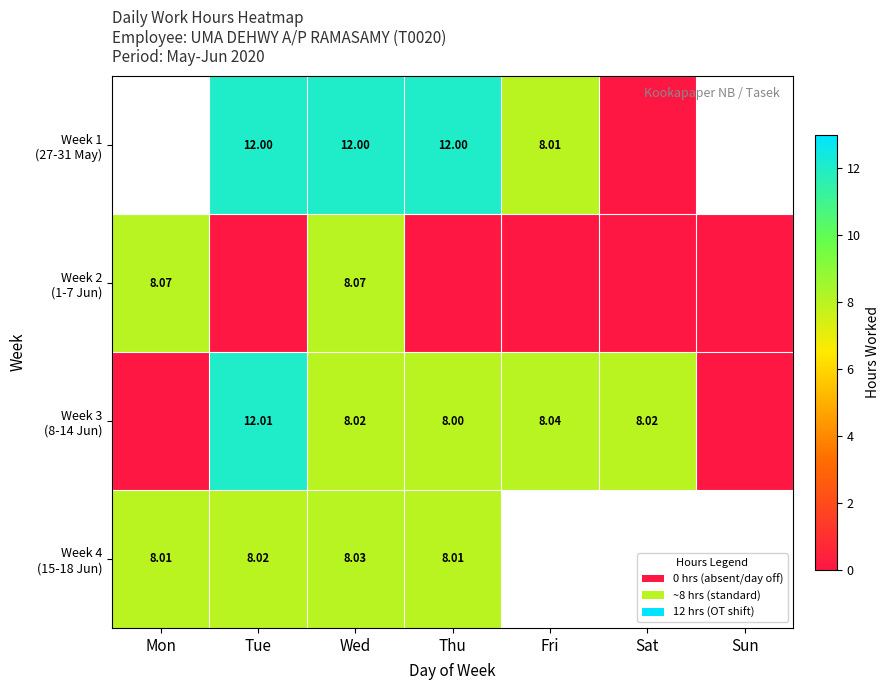

What is the spread (max minus min) of values at Wed?

4.0